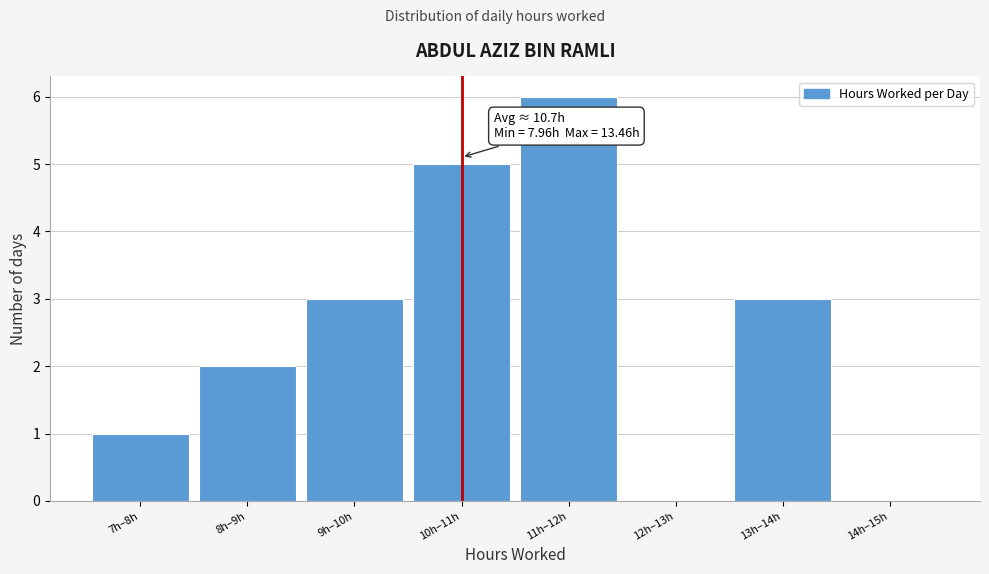

Reading right to left, what are all the values shown in this chart?

14h–15h=0	13h–14h=3	12h–13h=0	11h–12h=6	10h–11h=5	9h–10h=3	8h–9h=2	7h–8h=1